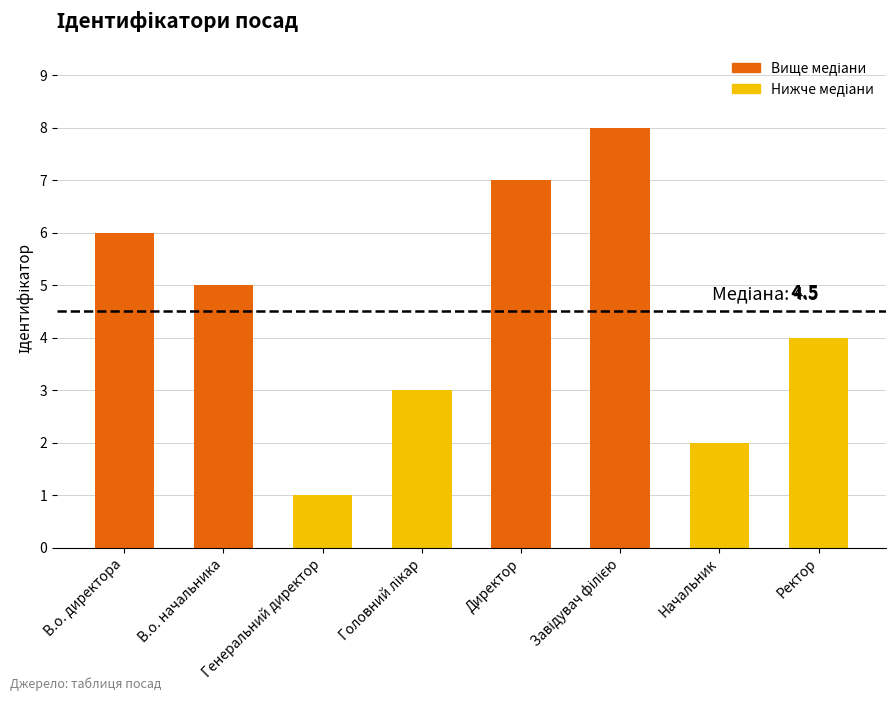

The chart shows a value of 3 at Директор. True or false?

False